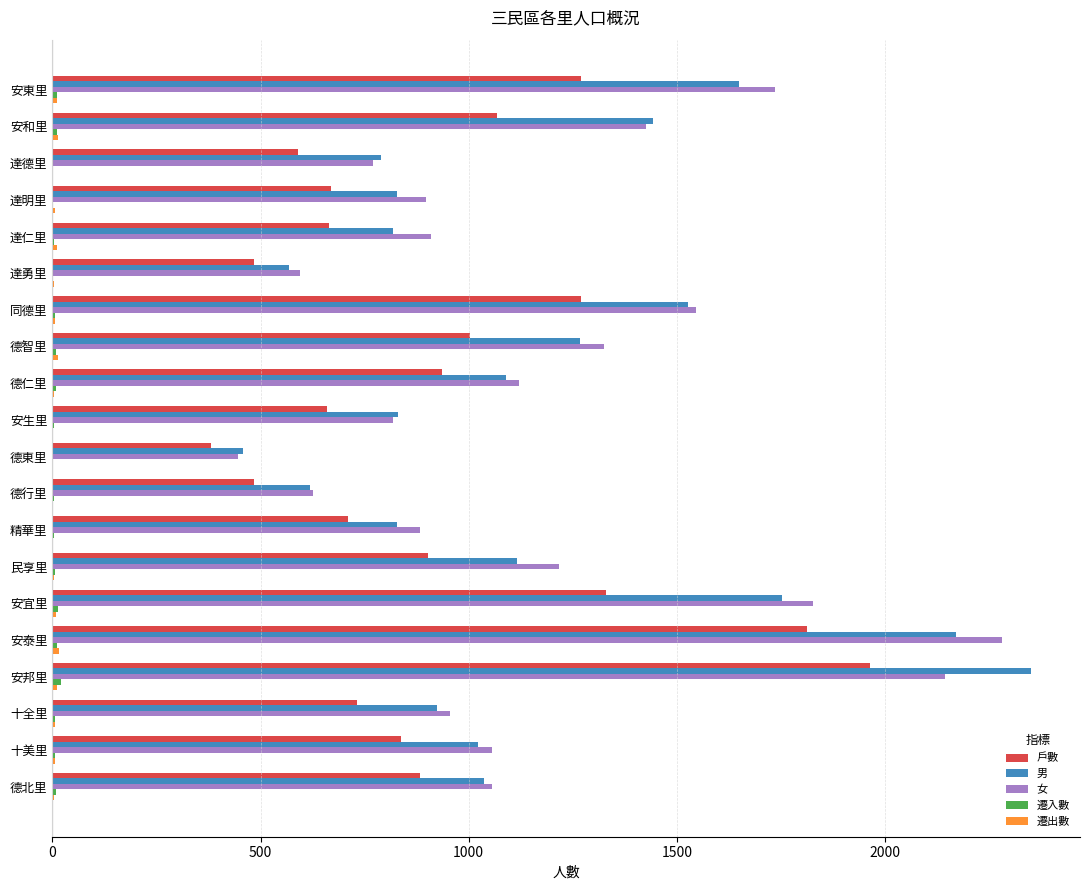

At which category is the sum across all series the highest?

安邦里